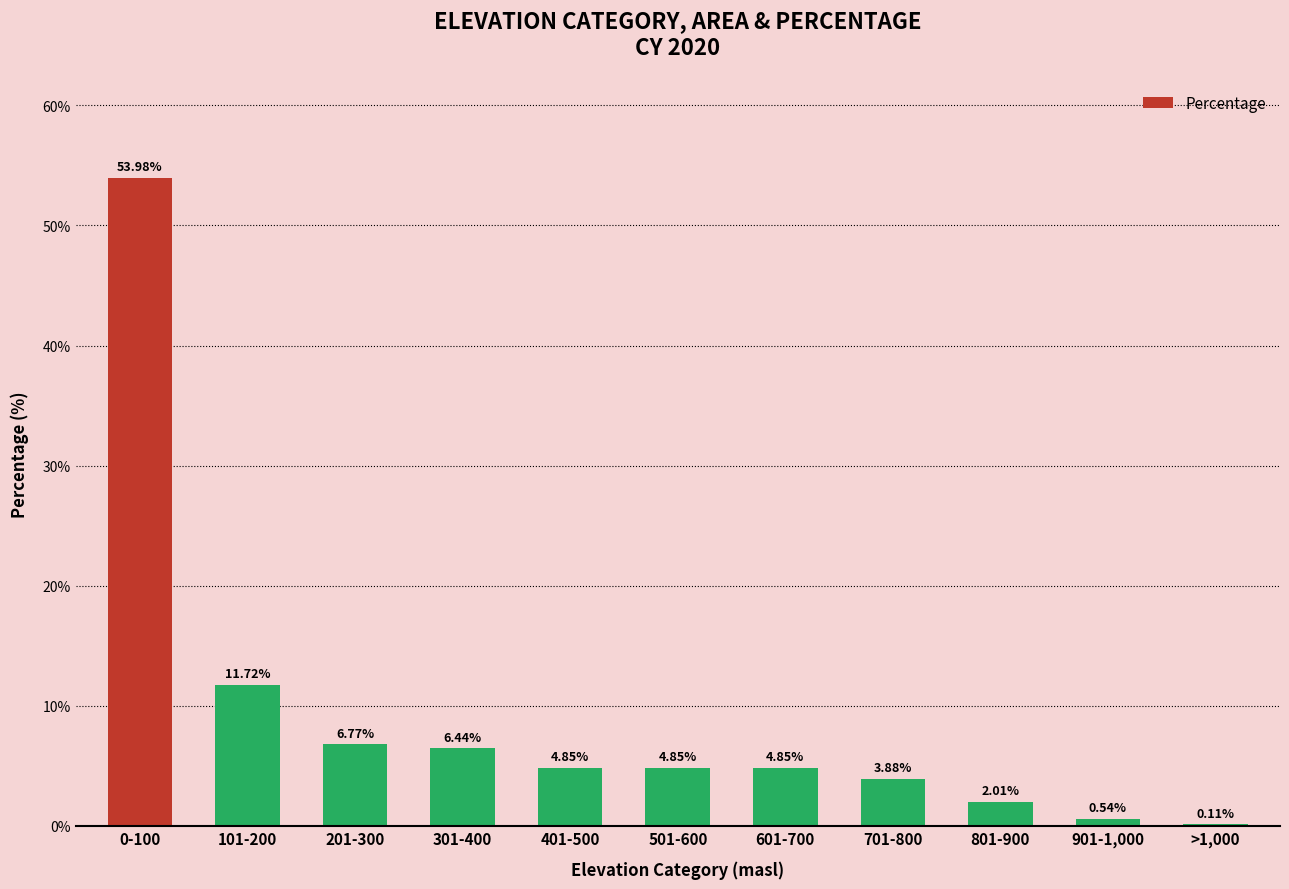

How many values exceed 4?

7